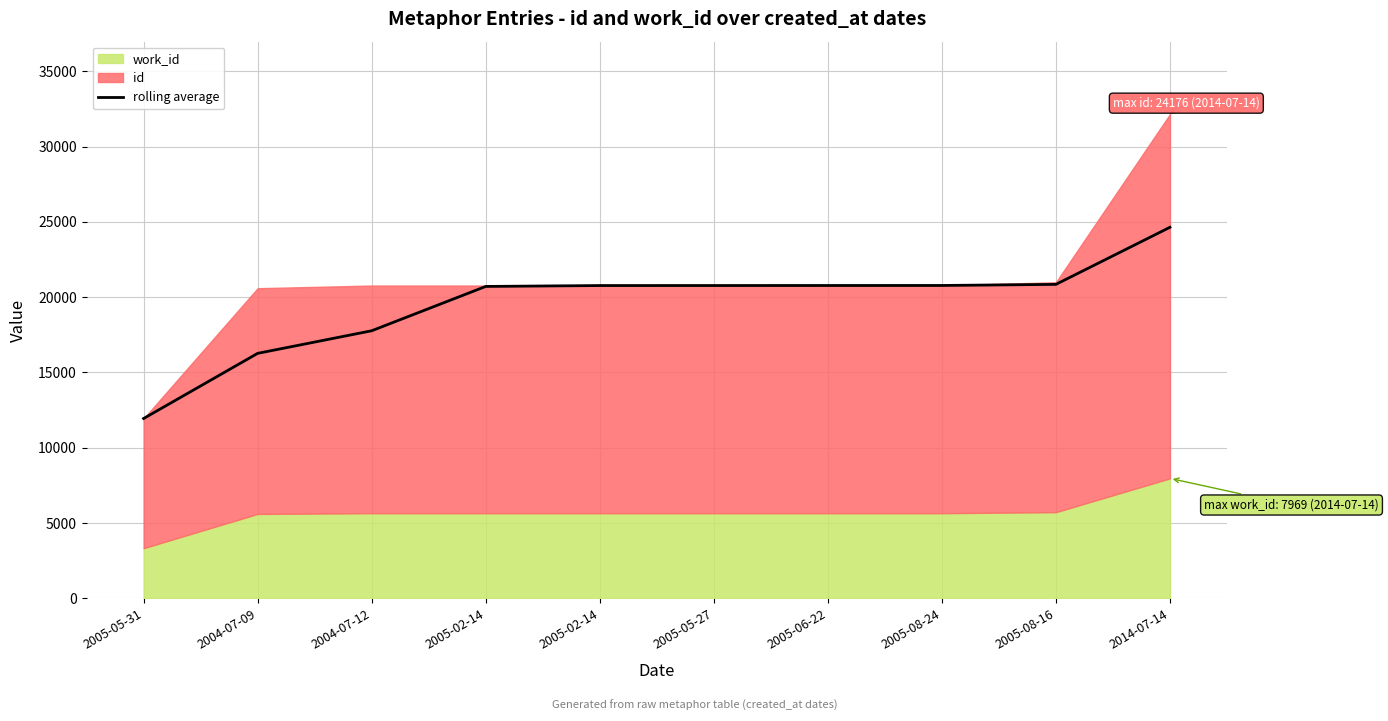

What is the ratio of the value at 2005-02-14 to the value at 2005-05-27?

1.0